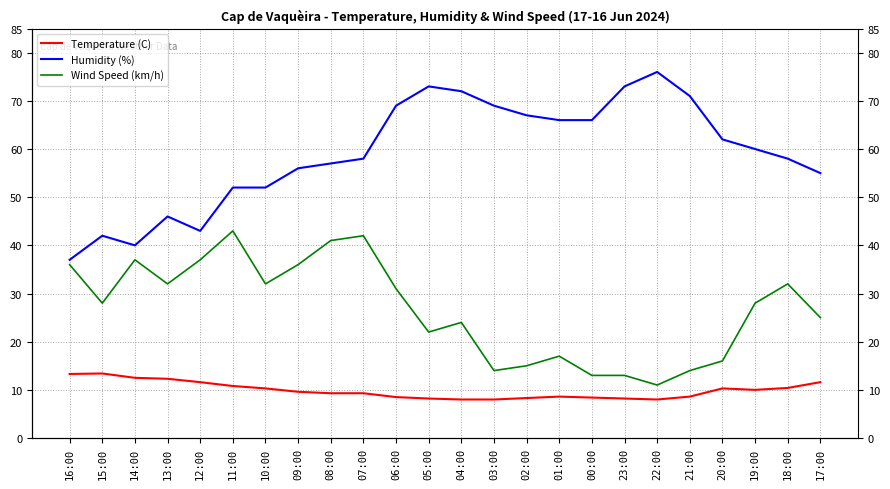

The value of Humidity (%) at 12:00 is 29.1. True or false?

False